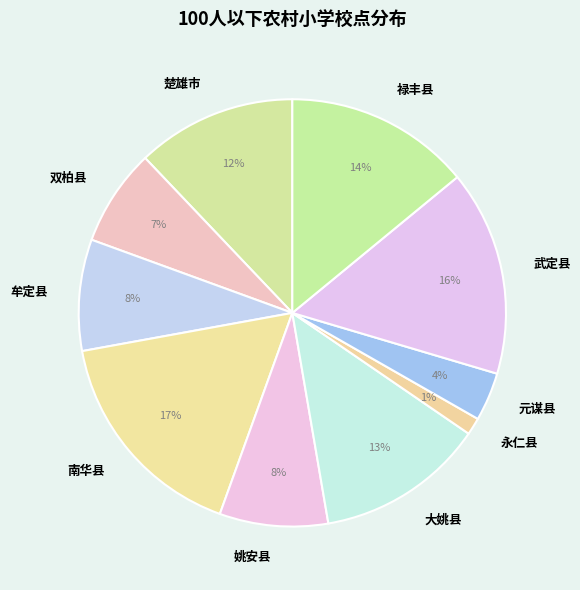

Count the number of slices in the pie.

10